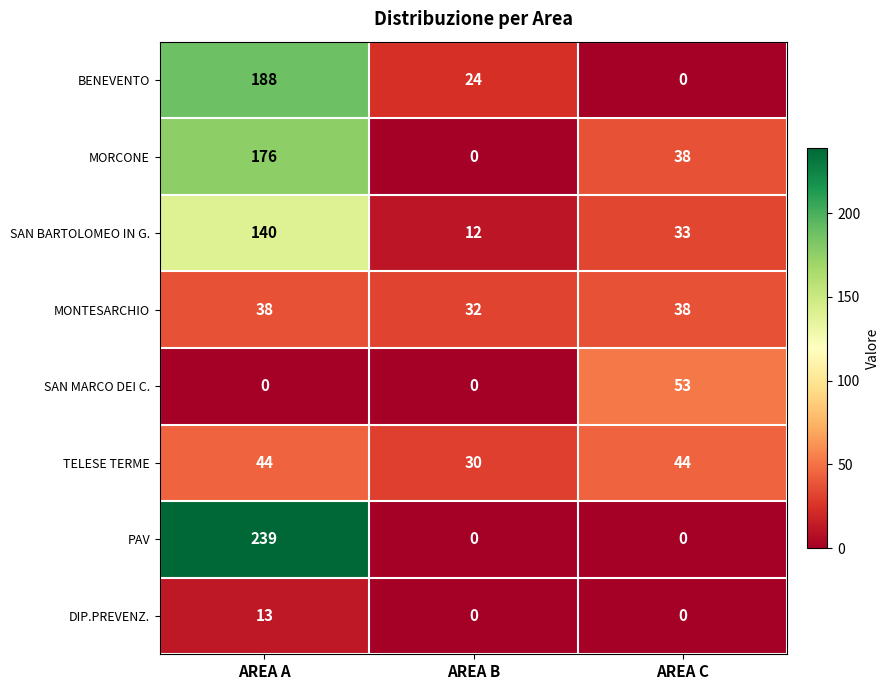

What is the difference between the maximum and second lowest values in the SAN BARTOLOMEO IN G. series?

107